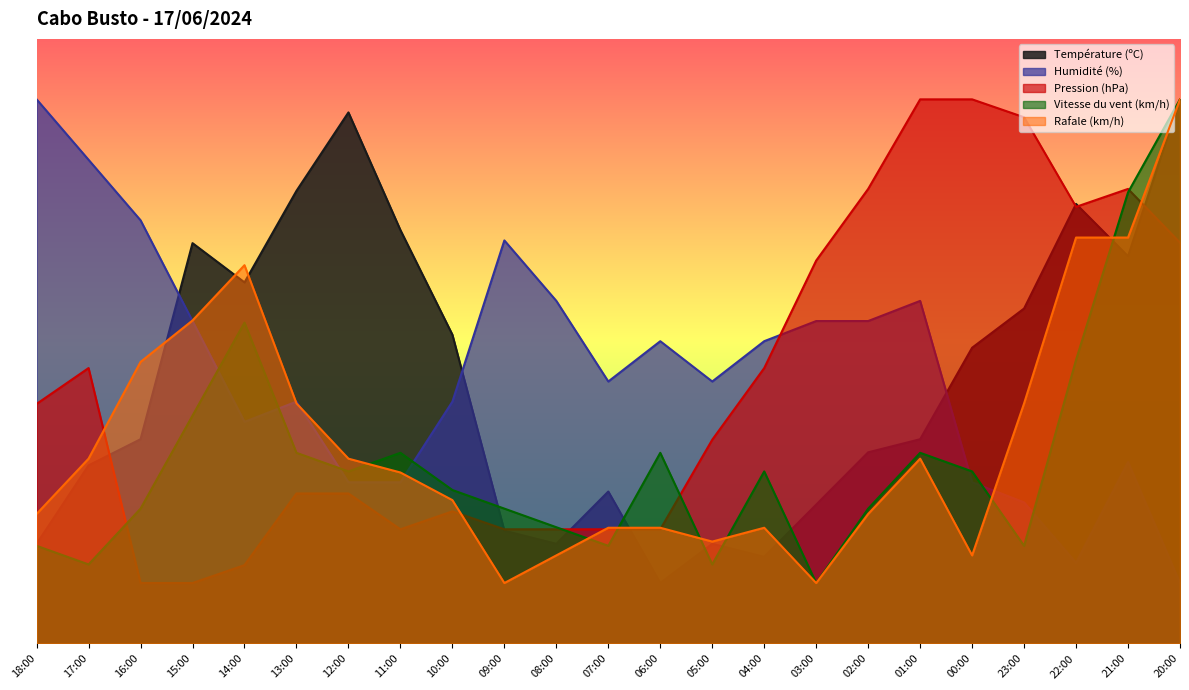

The Pression (hPa) series shows 26.5 at 07:00. True or false?

False